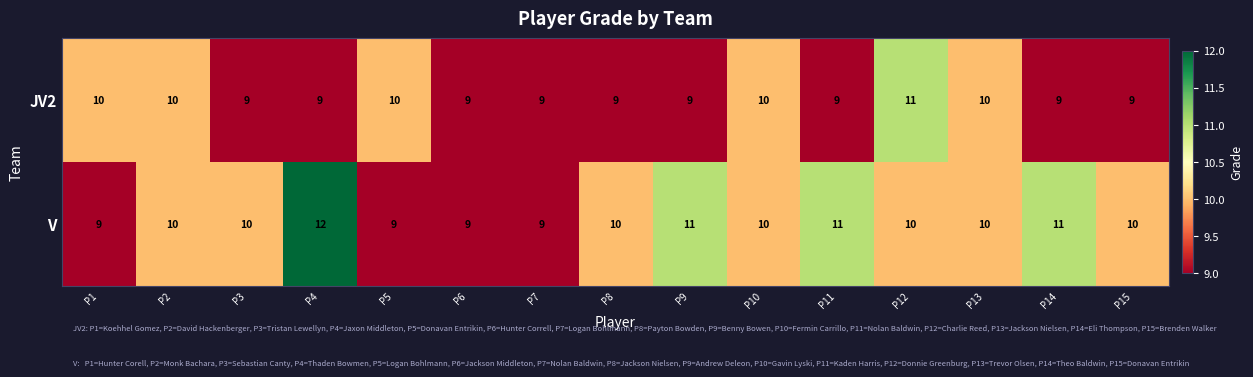

Which series has the widest spread of values?

V